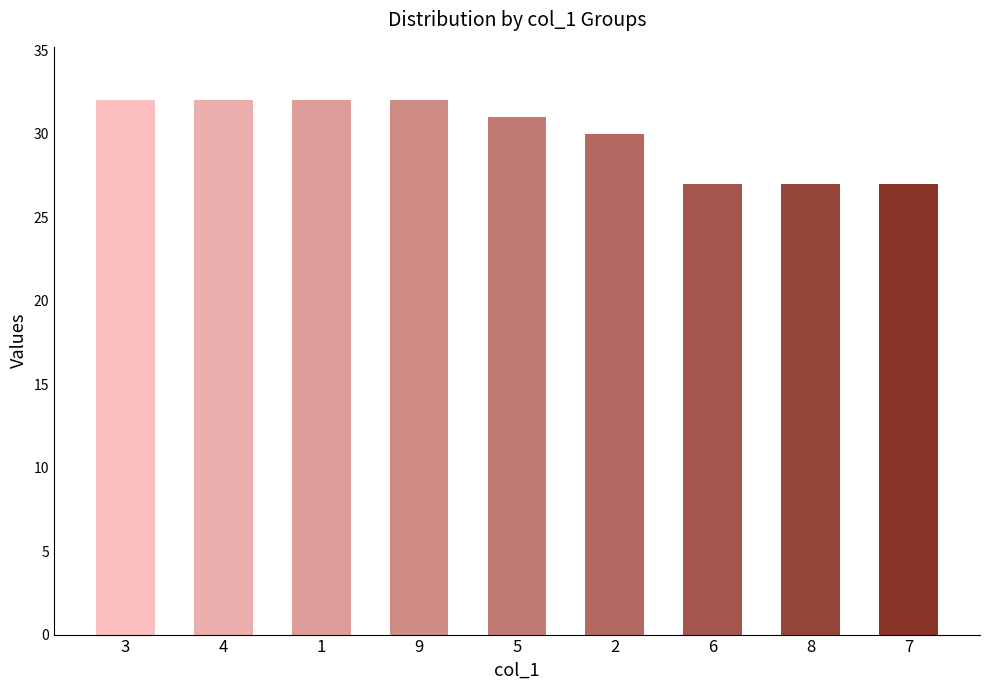

At which label does the data first exceed 31?

3